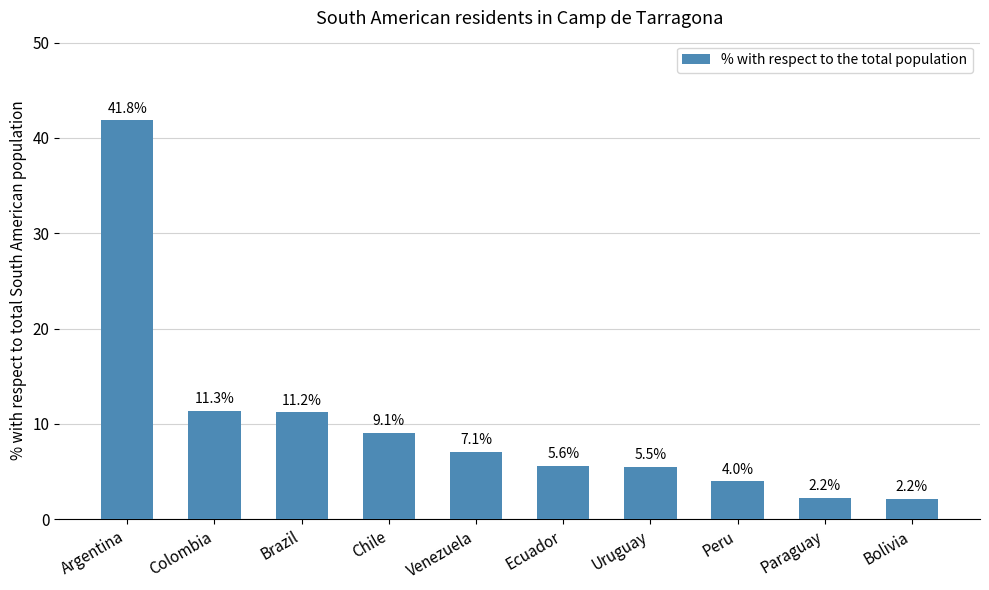

What is the sum of all values?

100.0